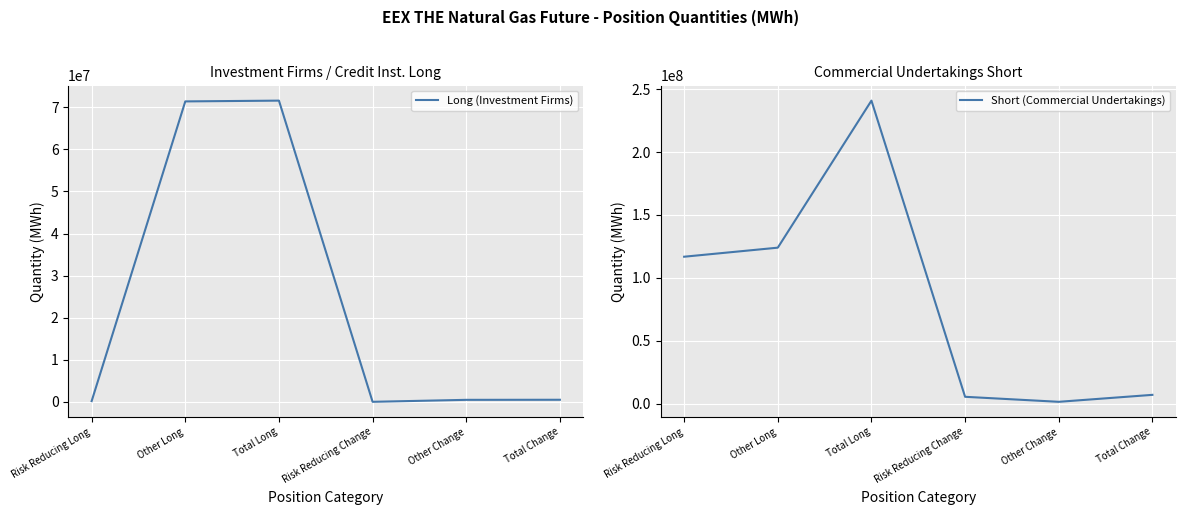

True or false: Long (Investment Firms) and Short (Commercial Undertakings) cross at least once.

False